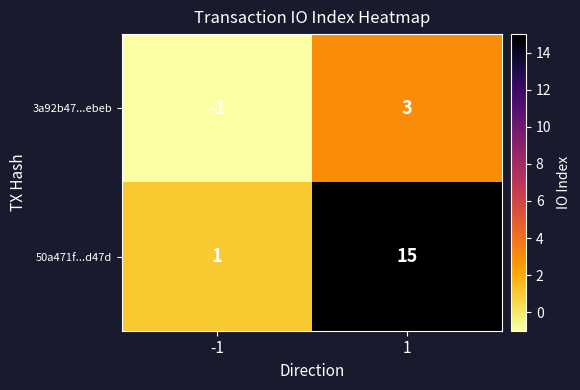

At how many categories does at least one series exceed 5?

1